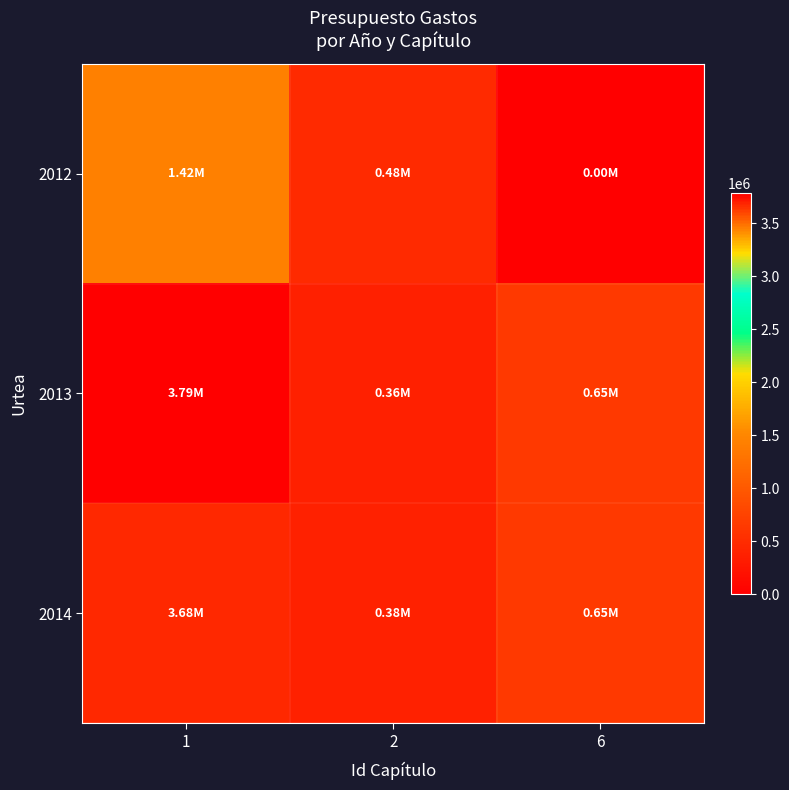

Which series has the largest total across all categories?

2013